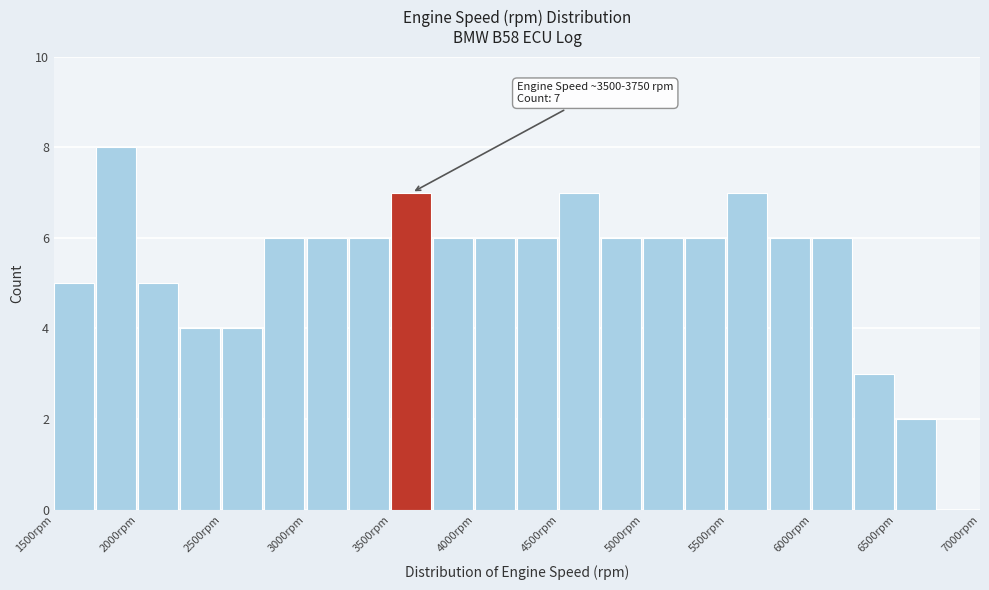

Over which range of the x-axis is the bar tallest?

1750 to 2000